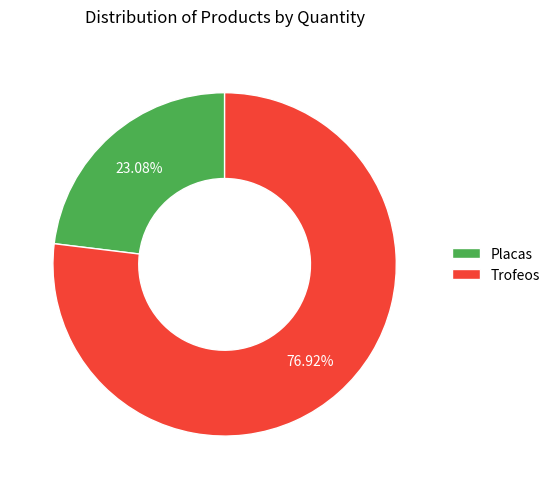

Which category accounts for the majority?

Trofeos